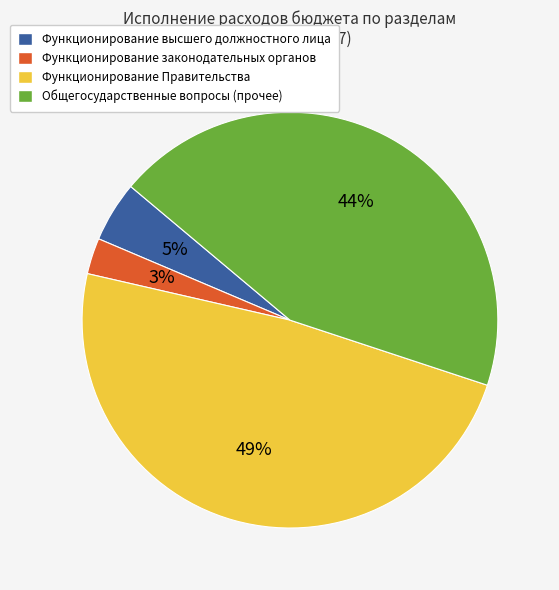

Does any single category account for the majority?

No